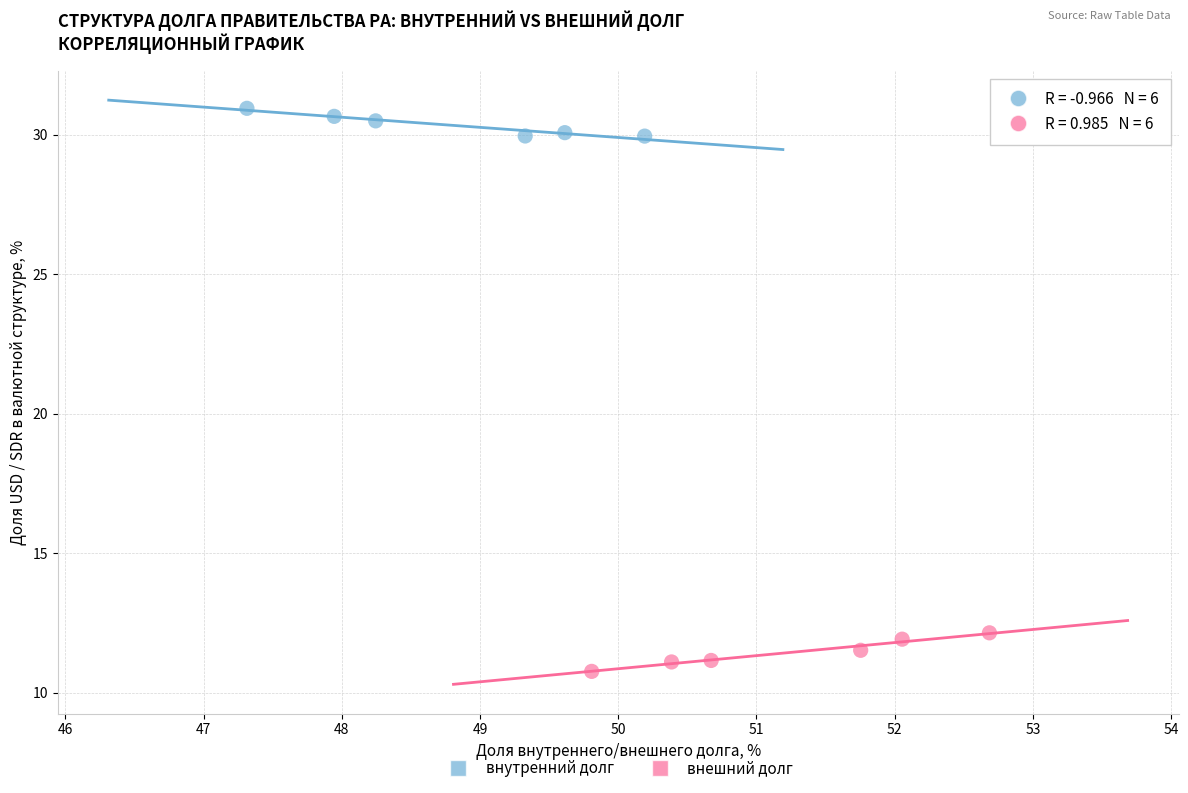

Which series contains the lowest Y value?

внешний долг